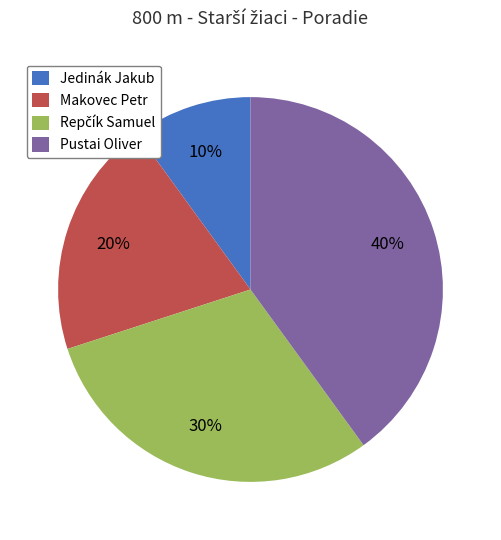

Combined, do Pustai Oliver and Makovec Petr account for over 50%?

Yes